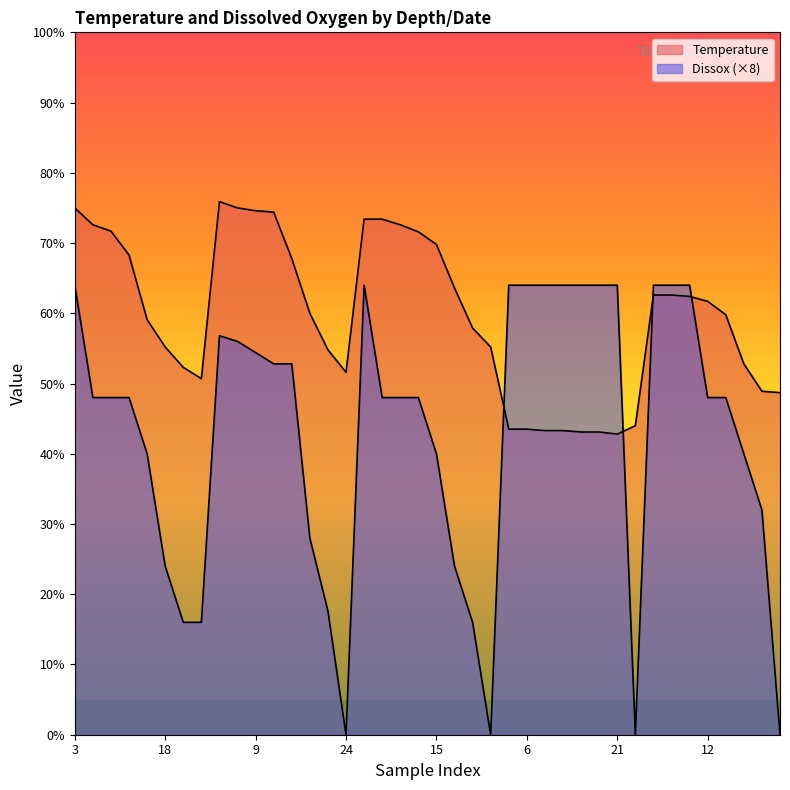

How many lines are shown in the chart?

2